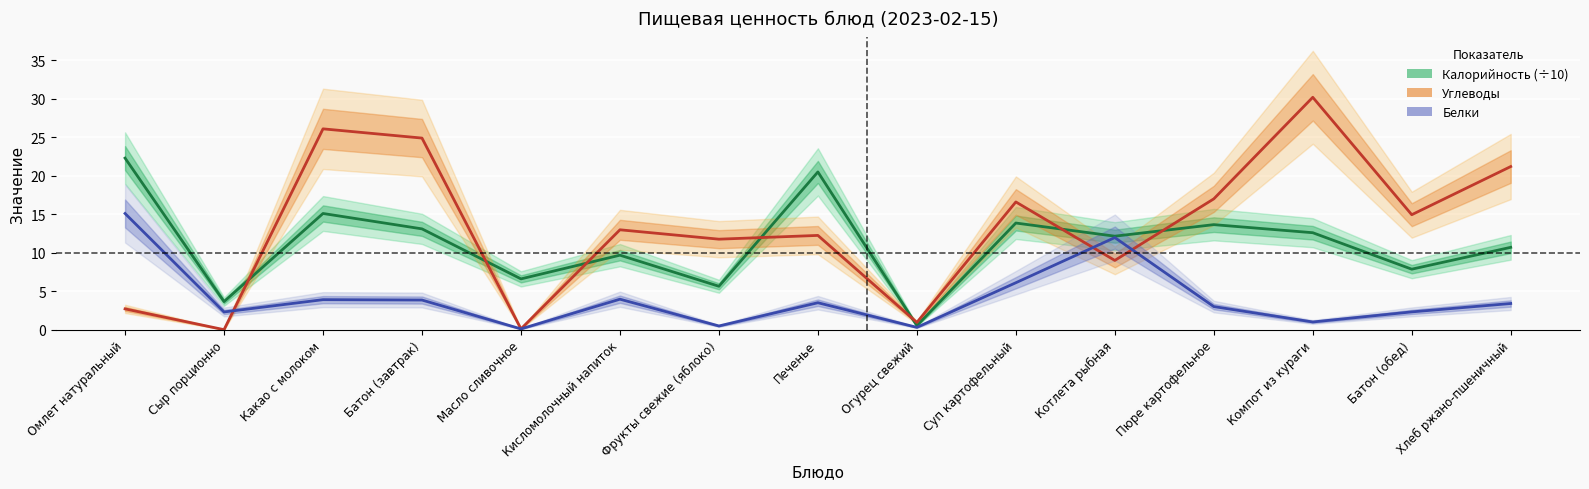

At which label does Углеводы reach its minimum?

Сыр порционно